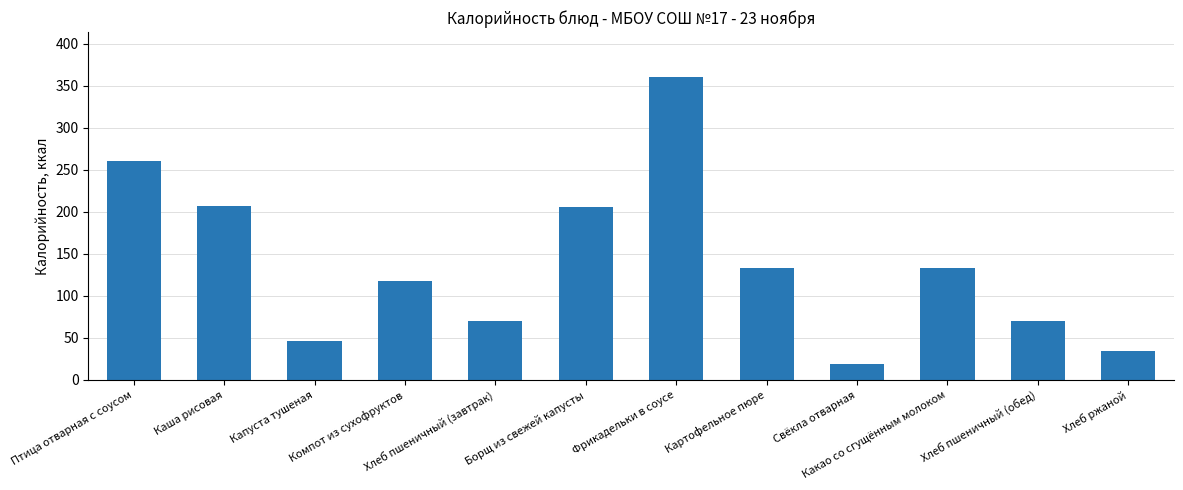

Are the bars horizontal?

No